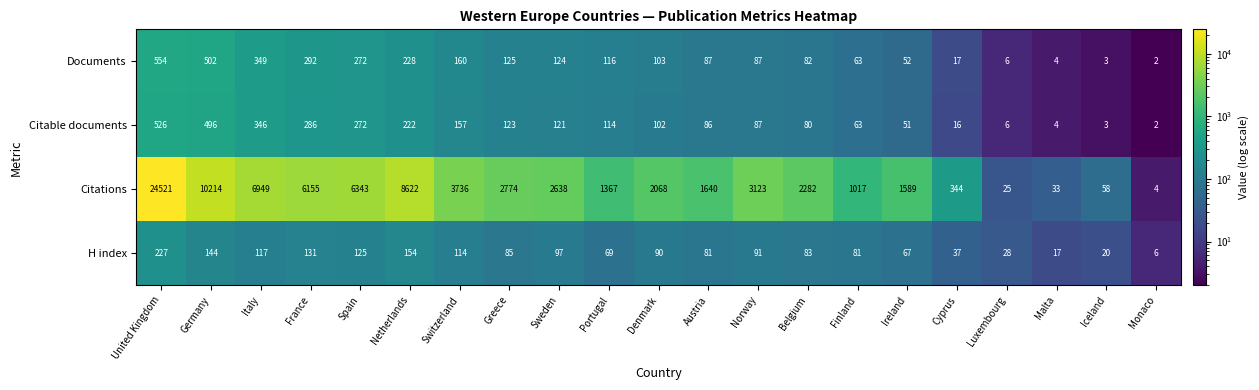

Which series changed the most between Switzerland and Iceland?

Citations